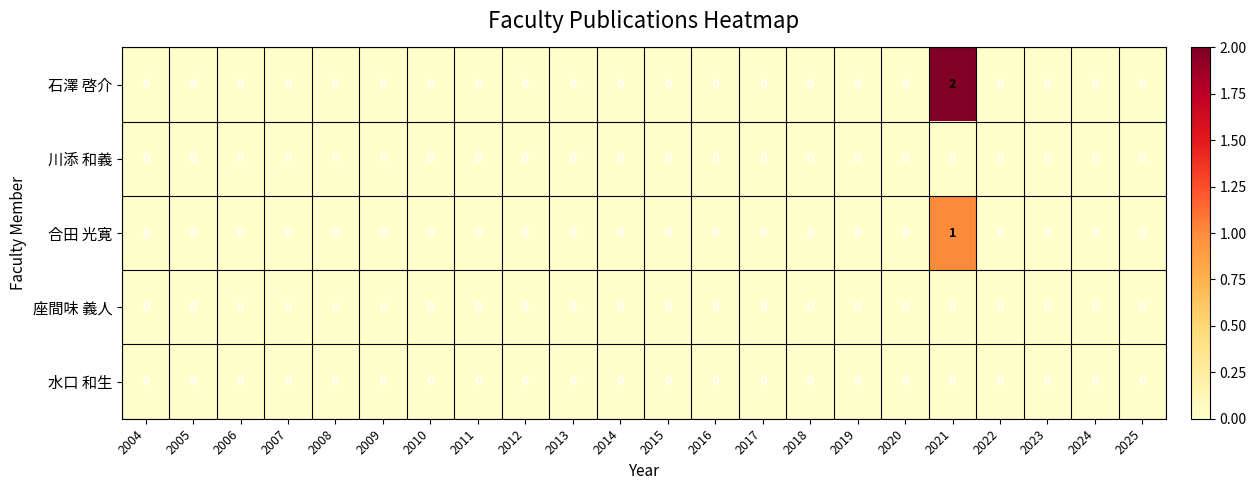

Count the number of data series in this chart.

5